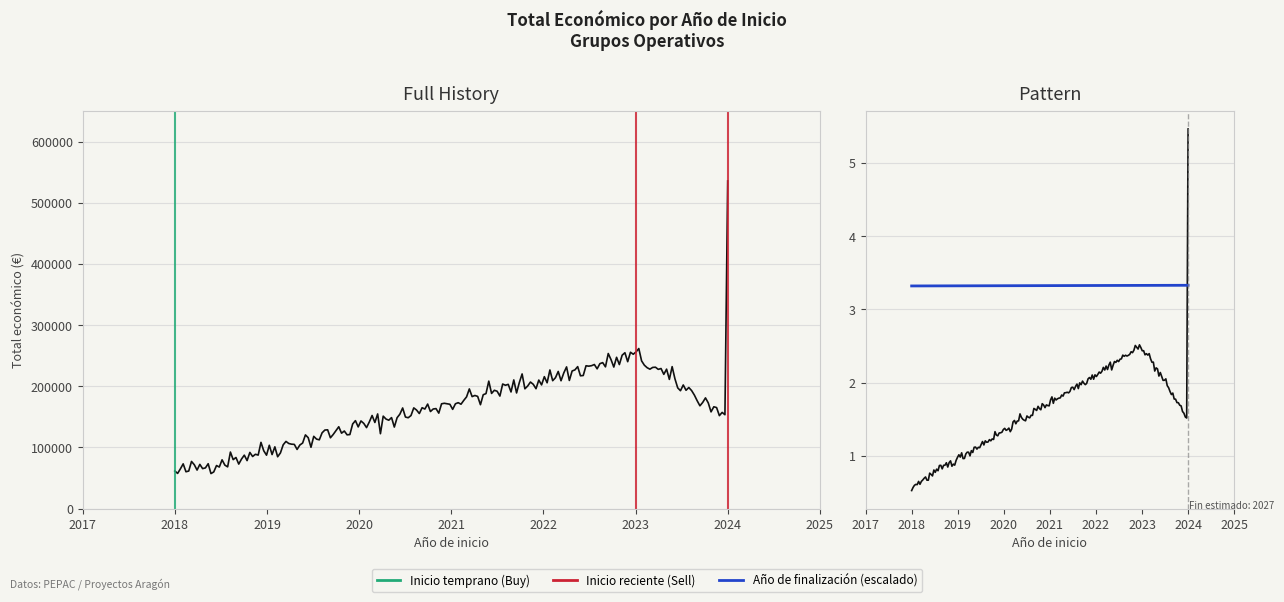

Which label corresponds to the smallest value in the chart?

2018